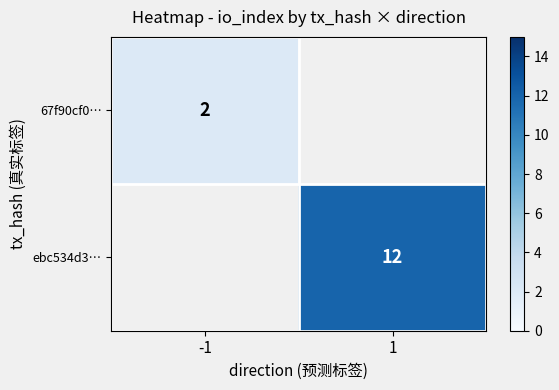

Is the value of ebc534d3… at 1 greater than the value of 67f90cf0… at -1?

Yes